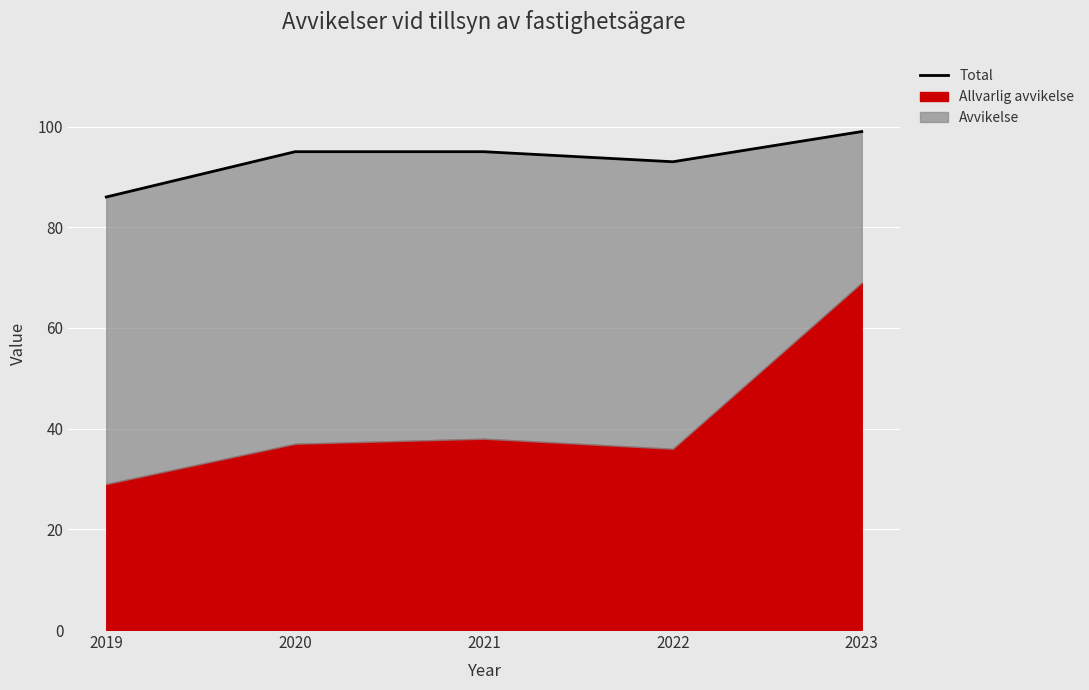

Which label corresponds to the largest value in the chart?

2023